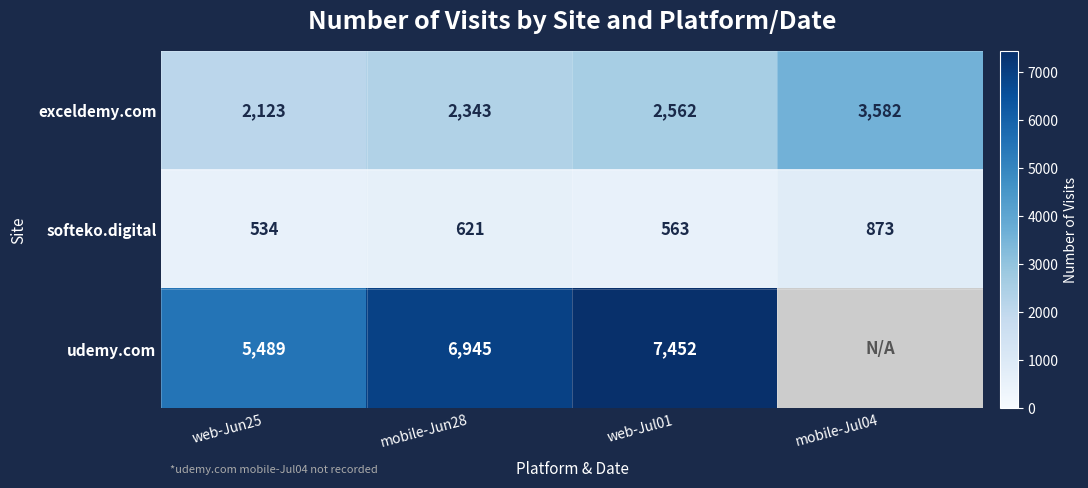

What is the difference between the second highest and second lowest values in the exceldemy.com series?

219